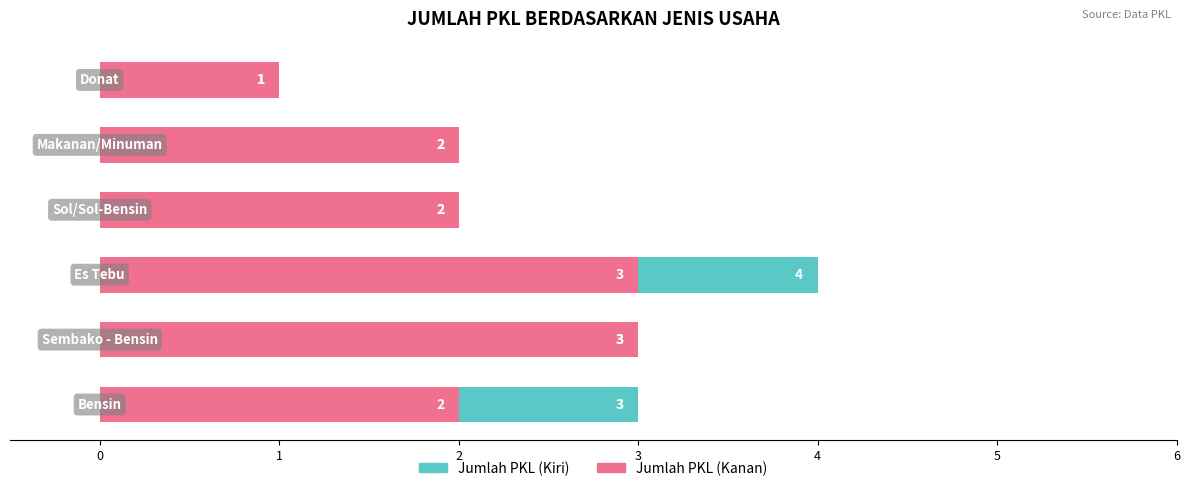

What is the lowest value of the Jumlah PKL (Kanan) series?

1